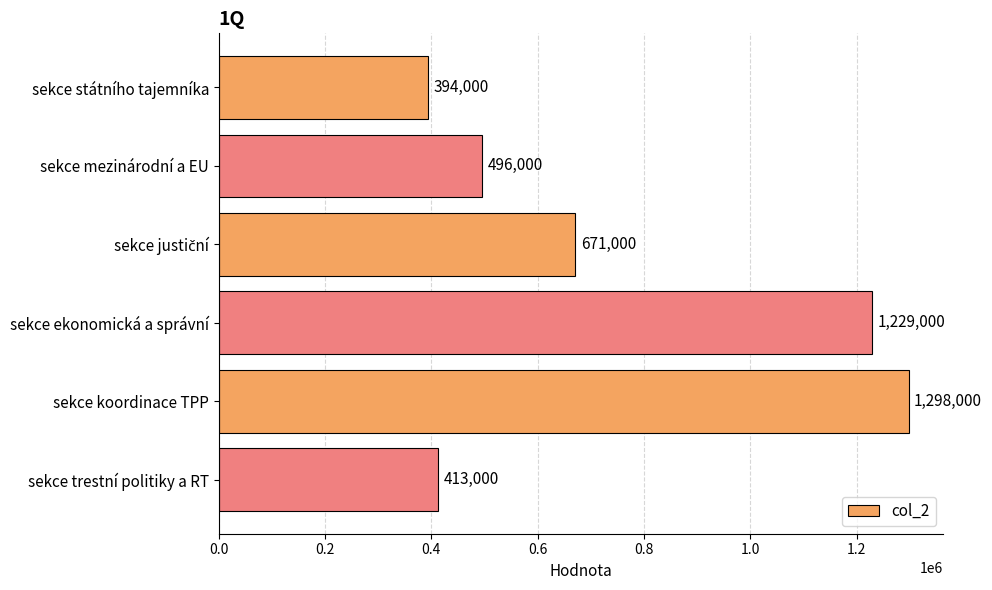

How many data points does each series have?

6